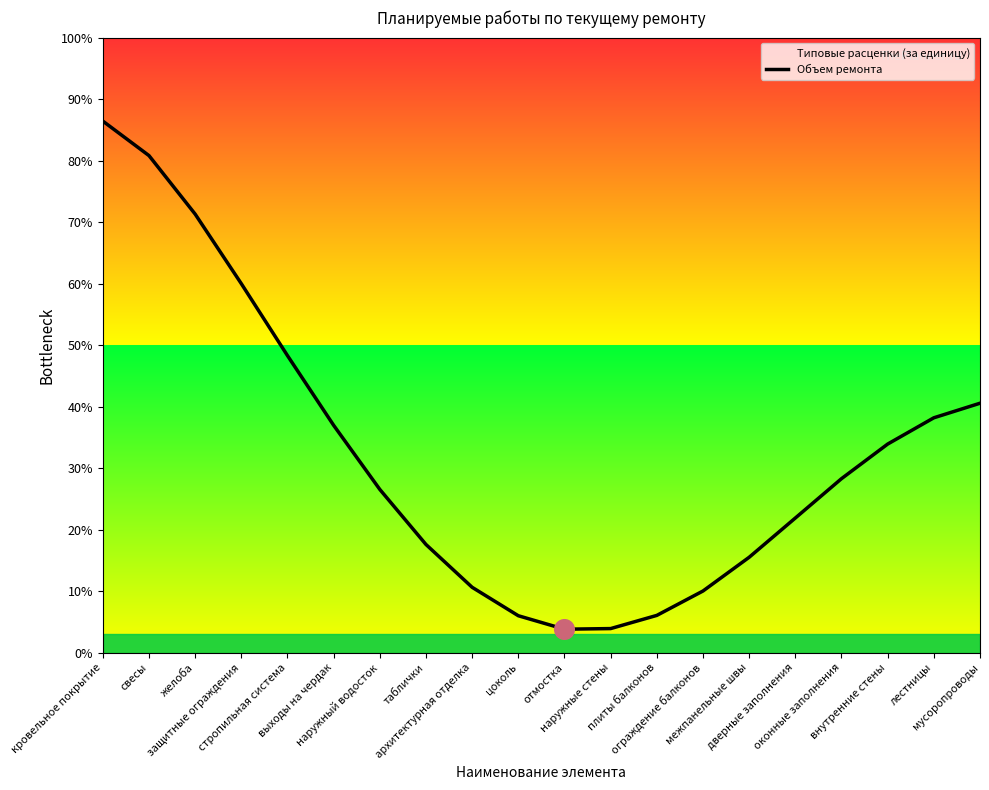

What is the change in value from архитектурная отделка to ограждение балконов?

-0.6